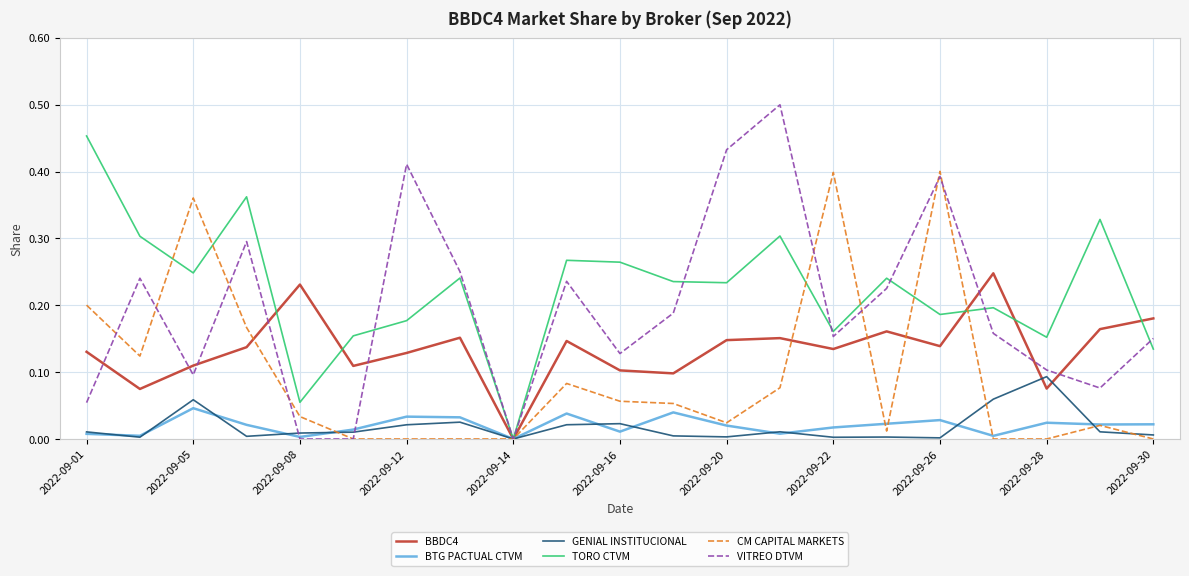

Count the number of categories in the chart.

21